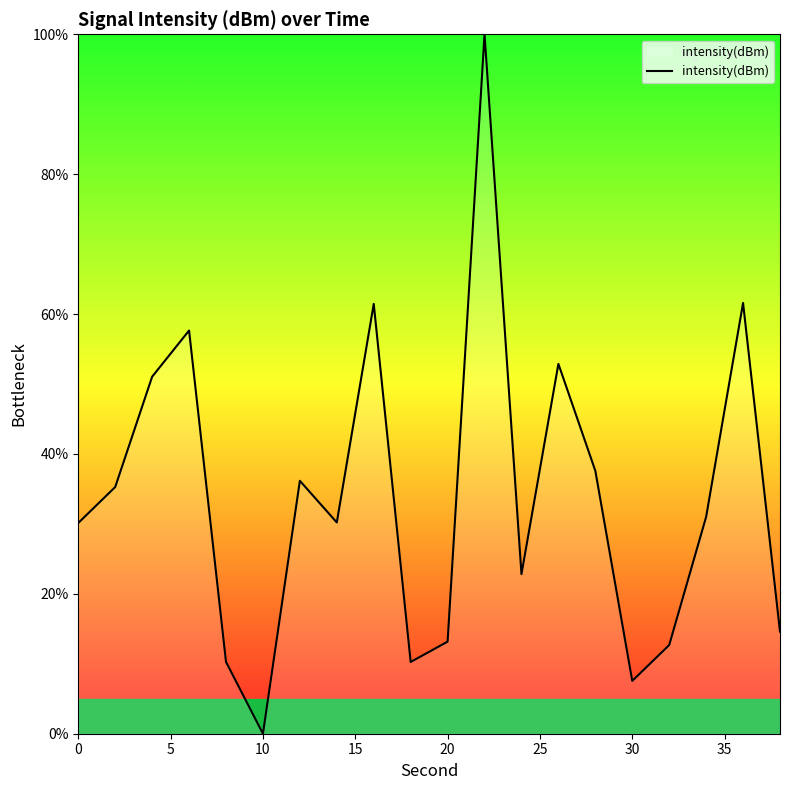

What is the greatest value displayed?

100.0